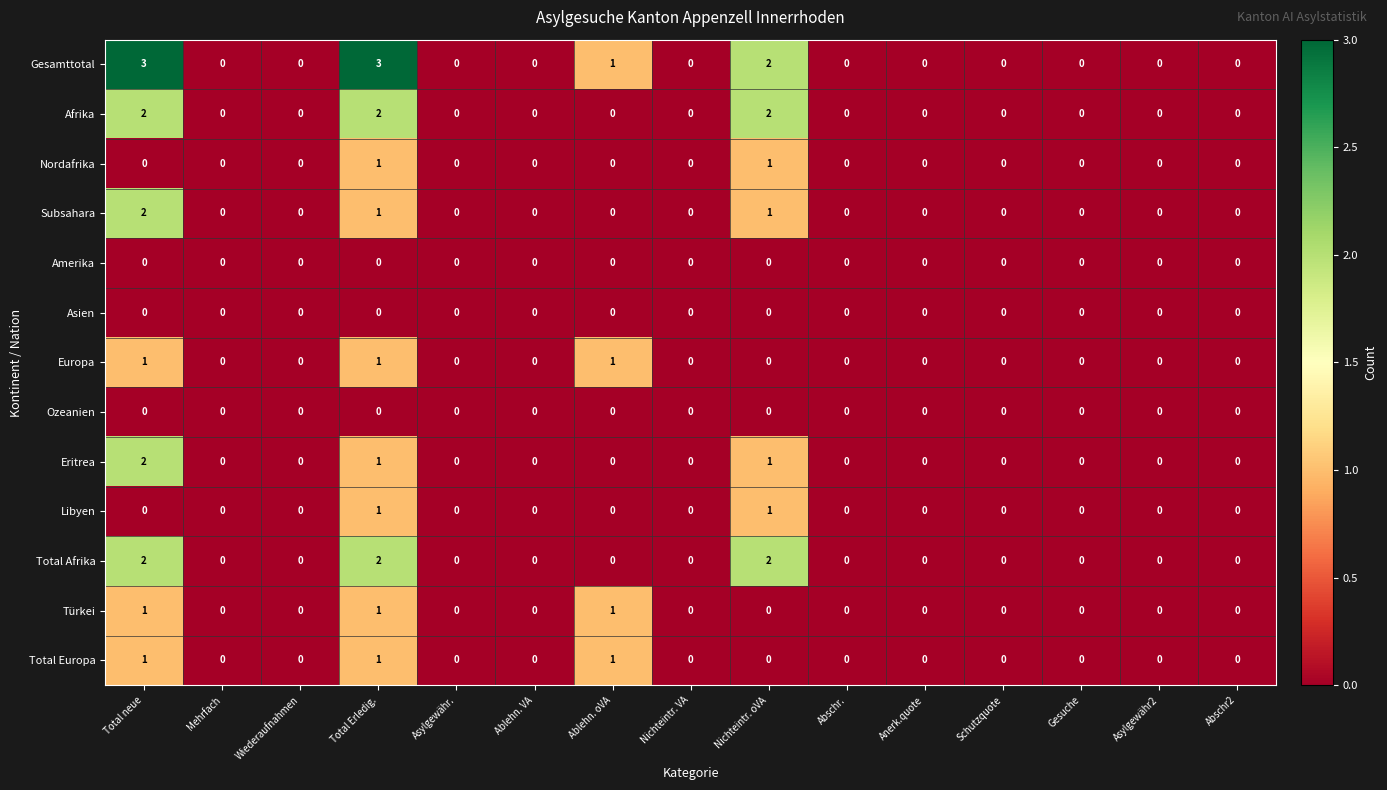

Which series has the largest range (max minus min)?

Gesamttotal